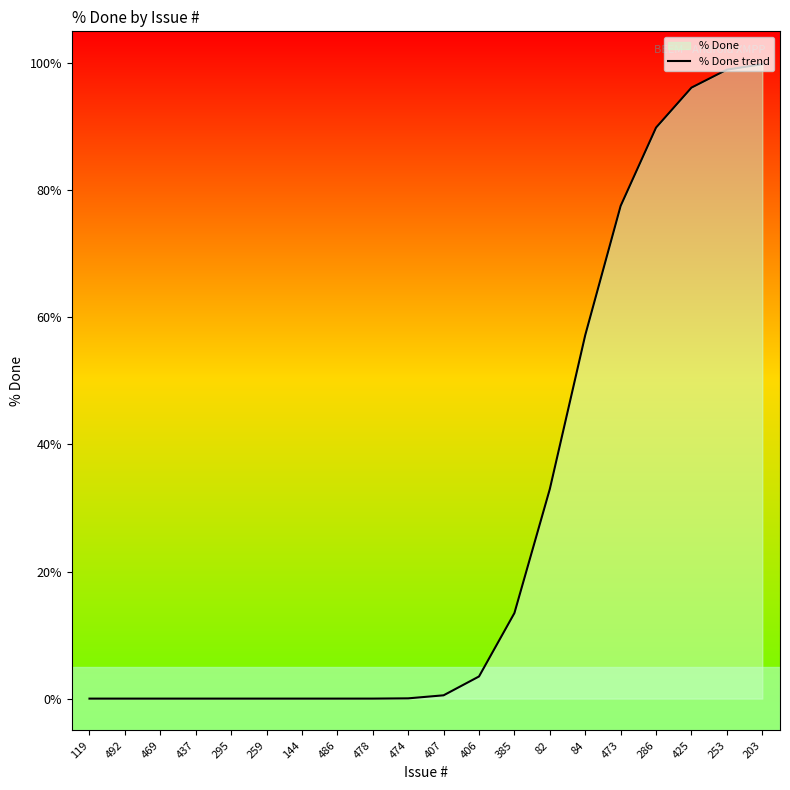

Does the chart have visible grid lines?

No